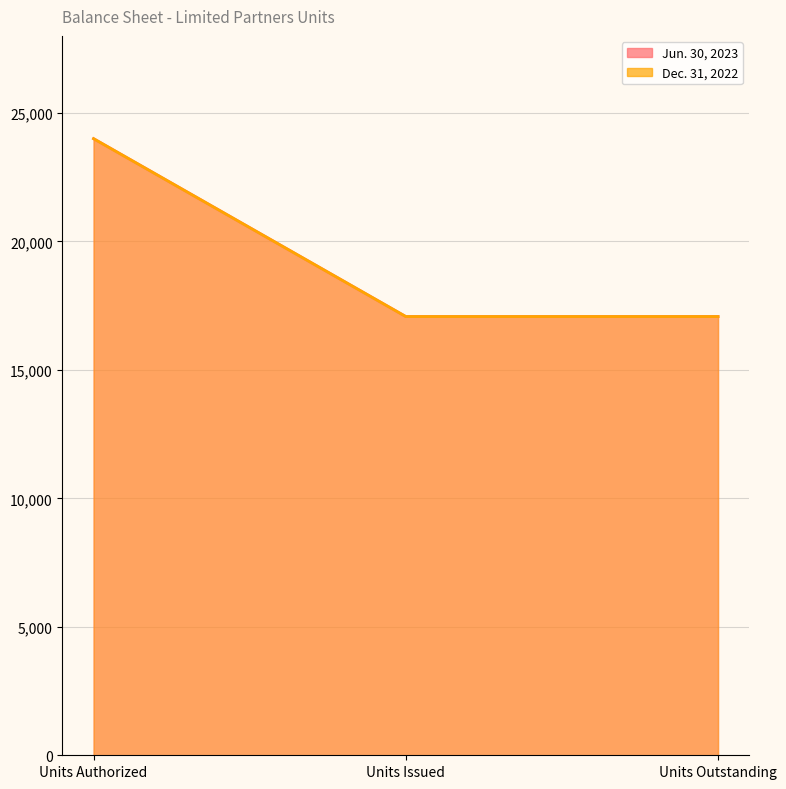

Which series has the widest spread of values?

Jun. 30, 2023